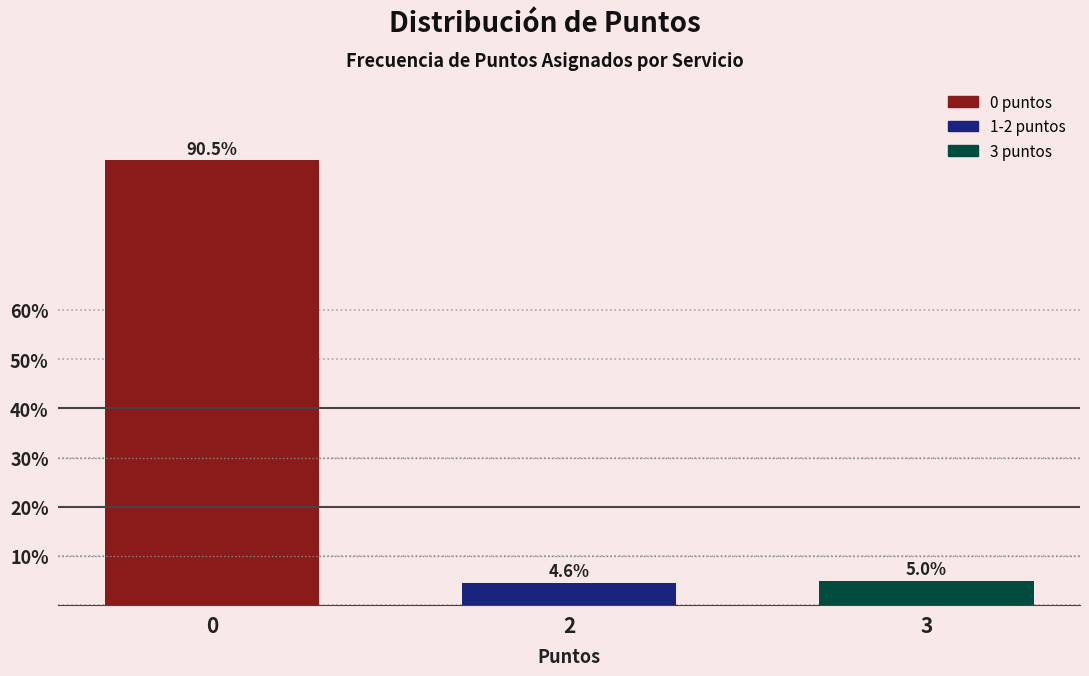

Reading left to right, what are all the values shown in this chart?

0=90.5	2=4.6	3=5.0